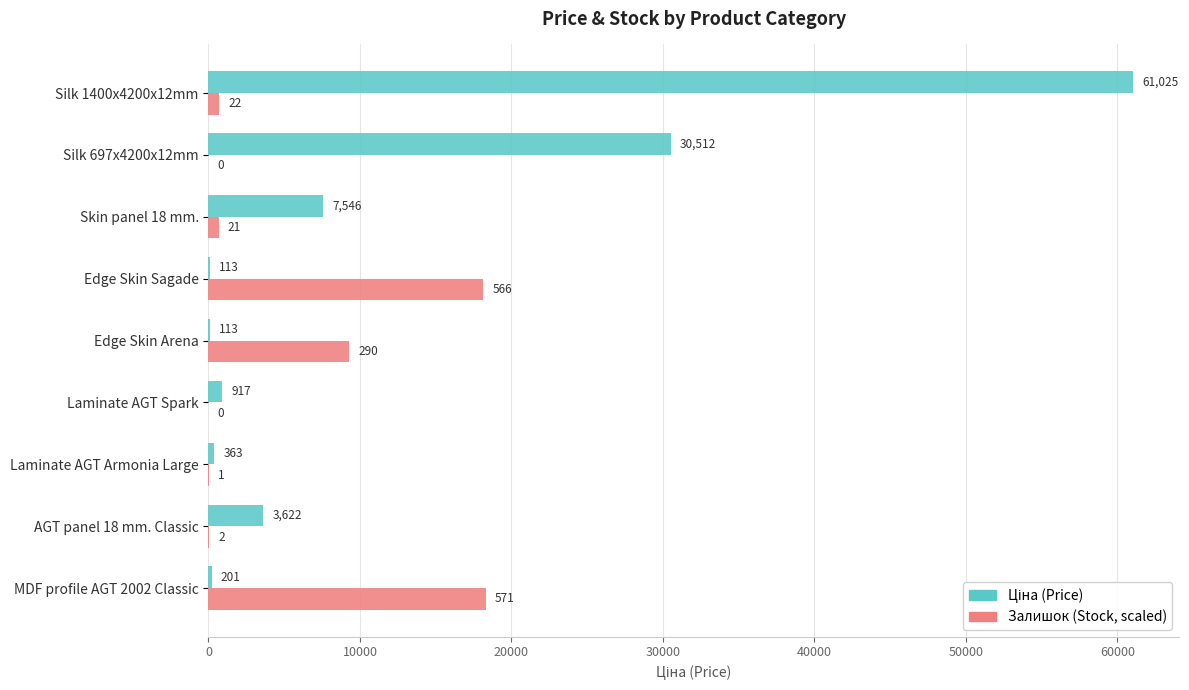

Which label corresponds to the largest value in the chart?

Silk 1400x4200x12mm